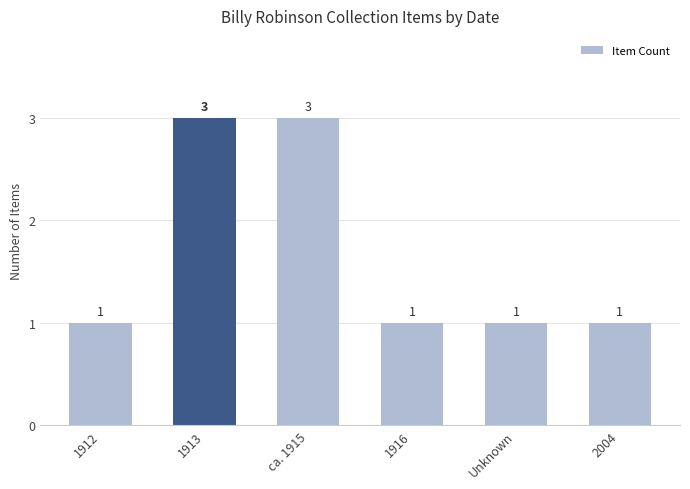

Reading left to right, what are all the values shown in this chart?

1912=1	1913=3	ca. 1915=3	1916=1	Unknown=1	2004=1